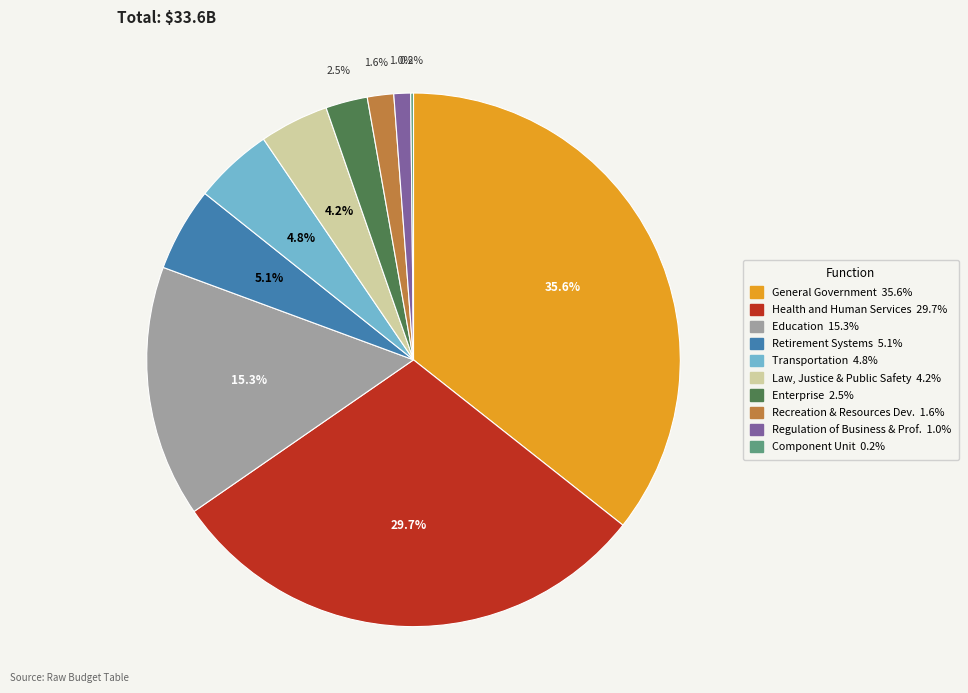

Does any single category account for the majority?

No